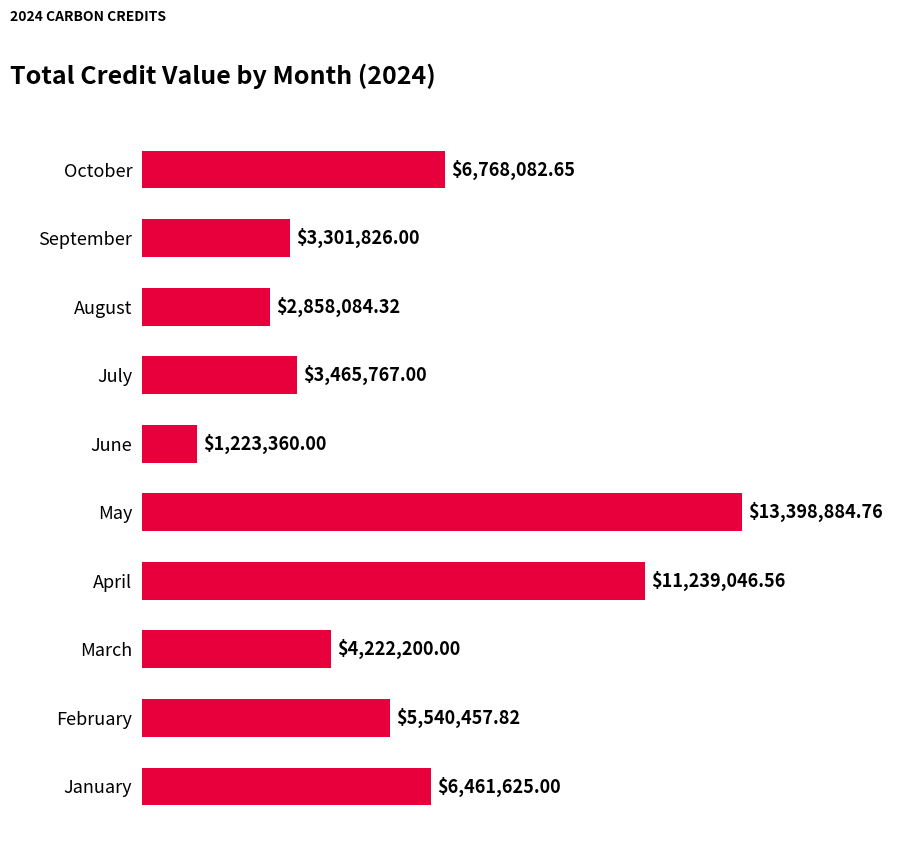

Are the bars horizontal?

Yes